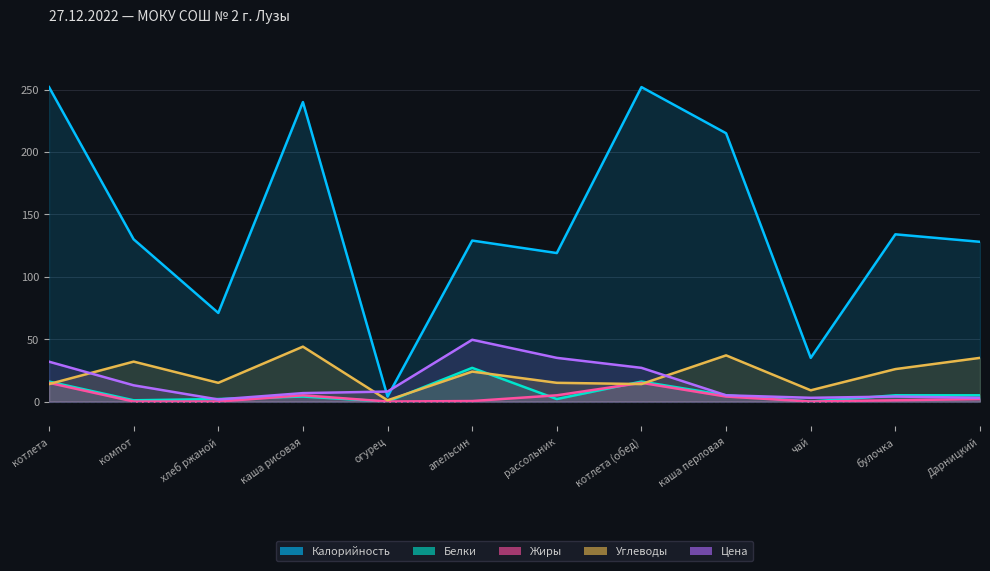

Between which two adjacent categories do Жиры and Белки first intersect?

хлеб ржаной and каша рисовая